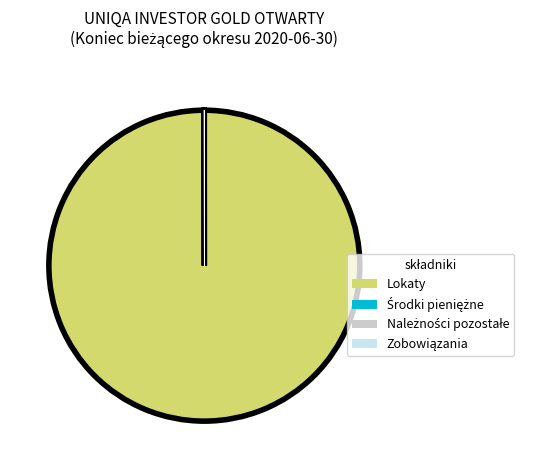

The Lokaty slice represents 100% of the pie. True or false?

True